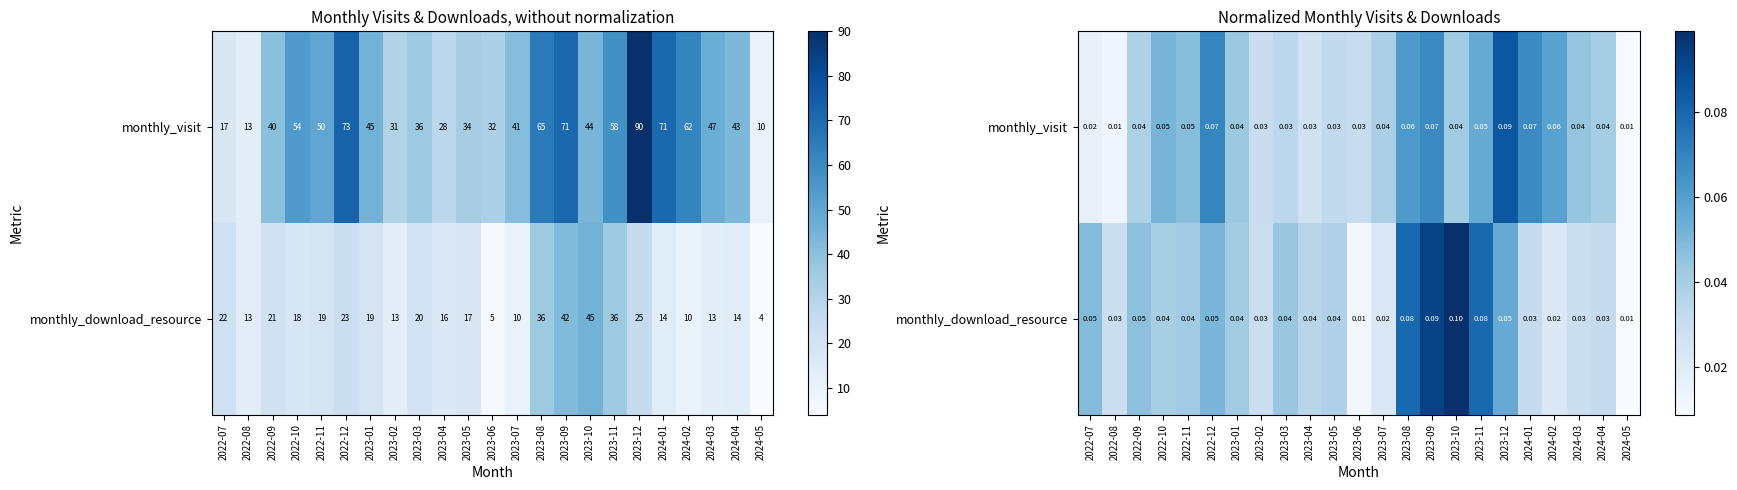

How many distinct data groups are displayed?

2